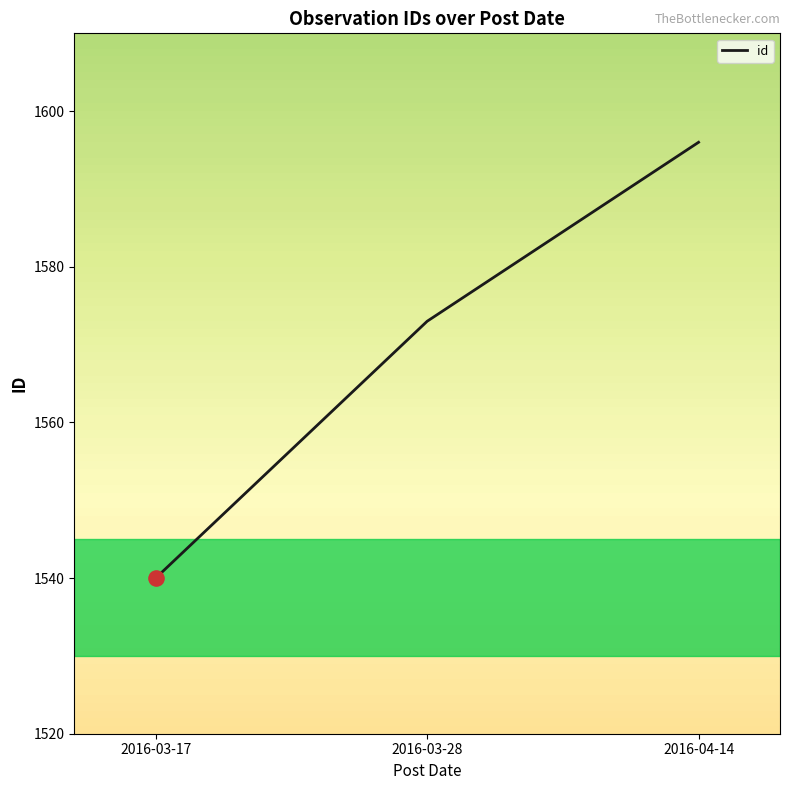

Which has a higher value, 2016-03-28 or 2016-03-17?

2016-03-28